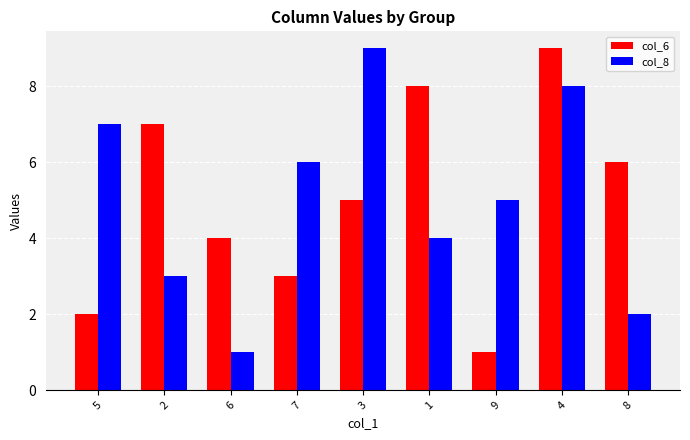

True or false: col_8 has a value of 8 at 4.

True